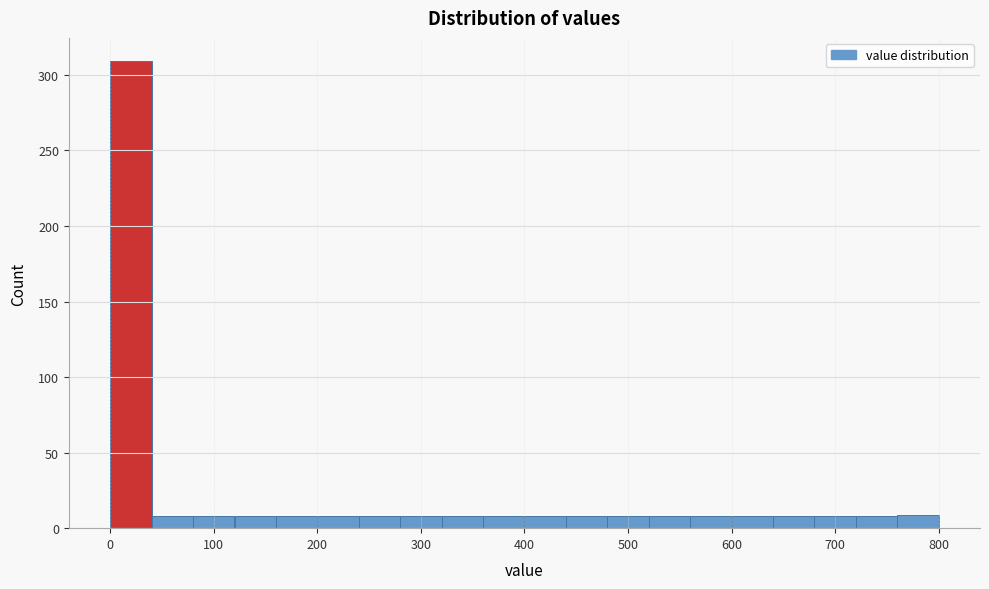

What is the height of the bar covering 320 to 360 on the x-axis? The values are not printed on the chart, so give them approximately, as read against the axis.

10